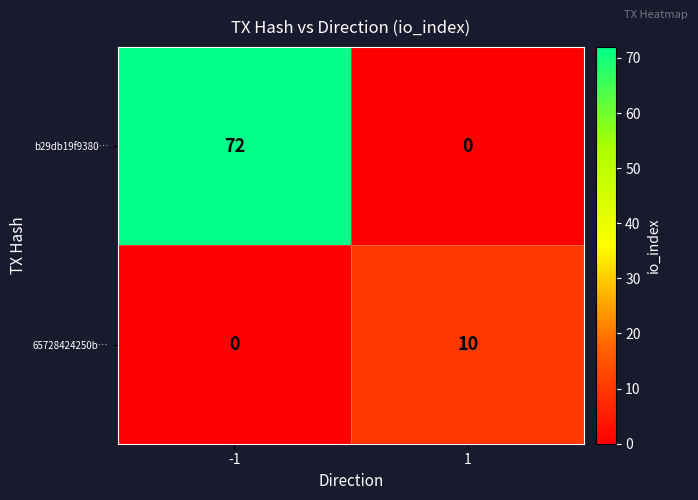

Reading left to right, transcribe all the data shown in this chart.

b29db19f9380…: -1=72	1=0
65728424250b…: -1=0	1=10